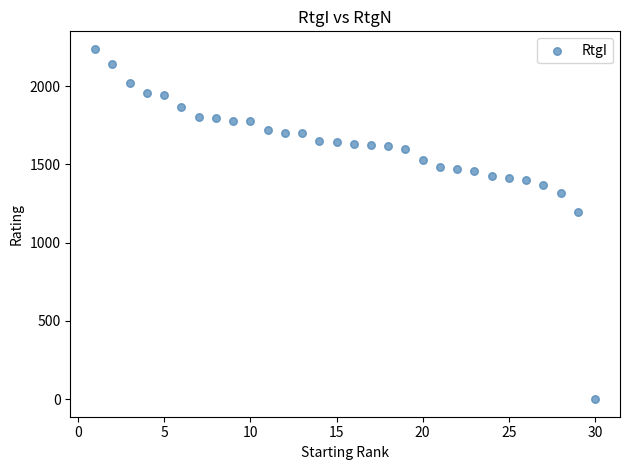

What Y value in the scatter plot is closest to 1119?

1197